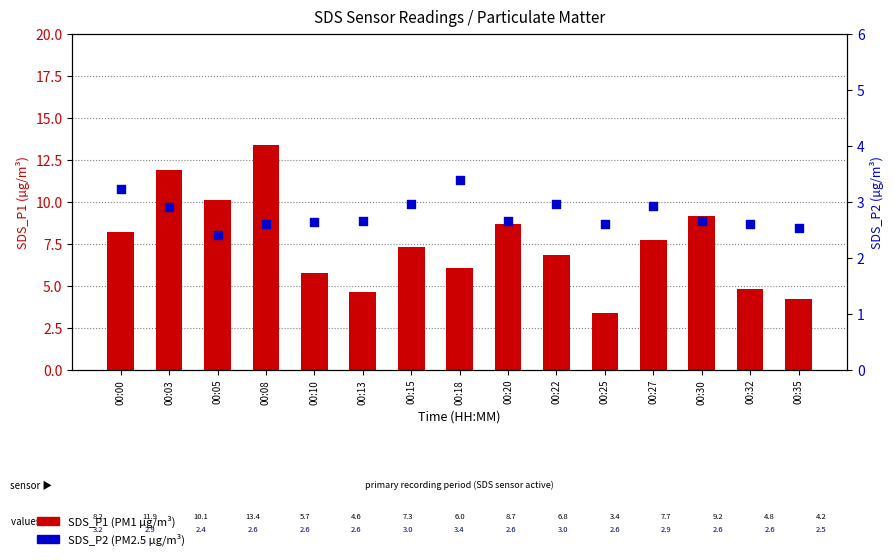

Is the value of SDS_P2 (PM2.5 µg/m³) at 00:00 greater than the value of SDS_P1 (PM1 µg/m³) at 00:22?

No